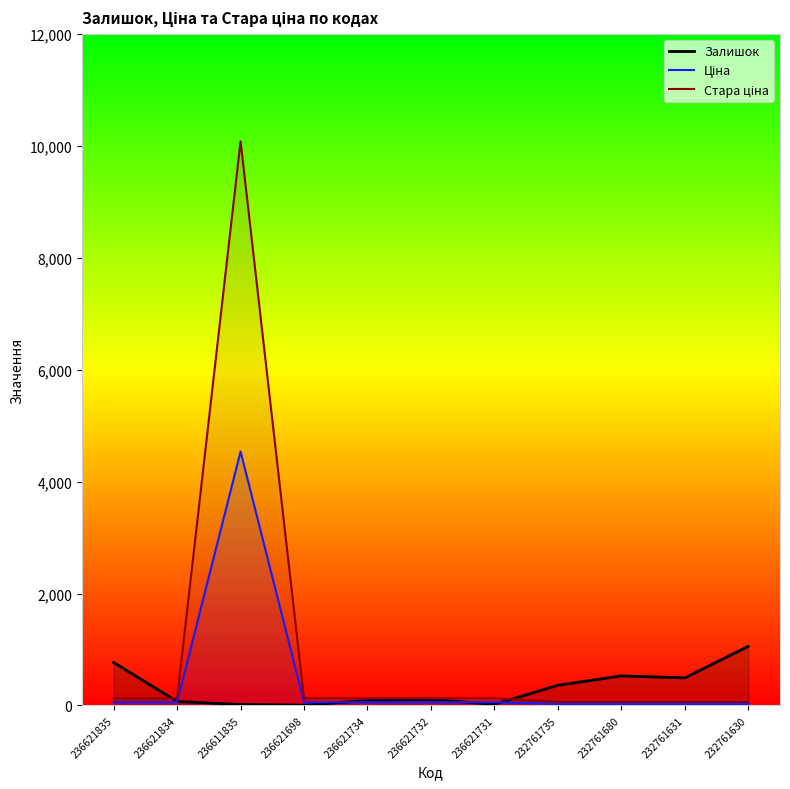

Where is the first local maximum for Ціна?

236611835